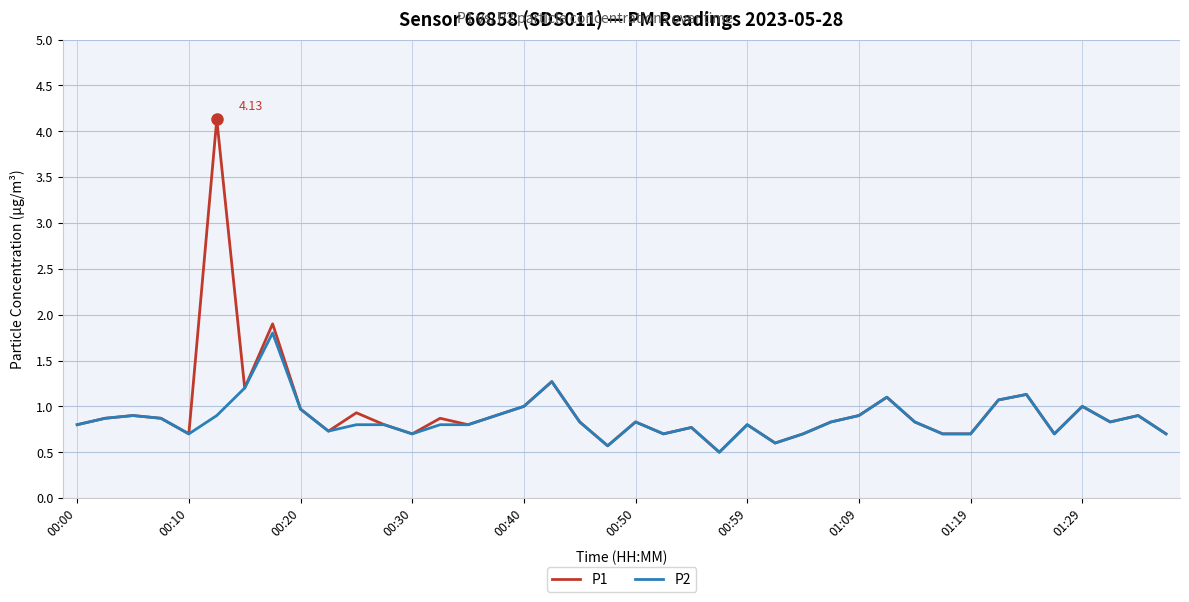

Which series has the largest range (max minus min)?

P1